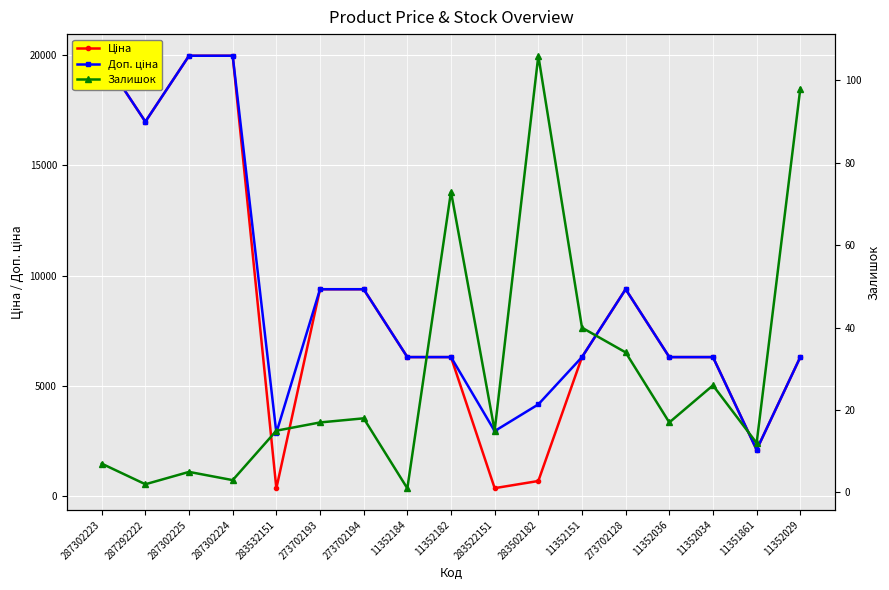

Rank the categories by Ціна value from highest to lowest.

287302223, 287302225, 287302224, 287292222, 273702193, 273702194, 273702128, 11352184, 11352182, 11352151, 11352036, 11352034, 11352029, 11351861, 283502182, 283522151, 283532151